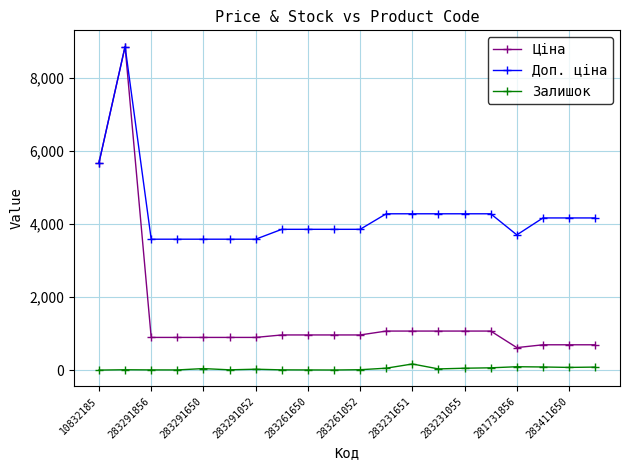

How many lines are shown in the chart?

3